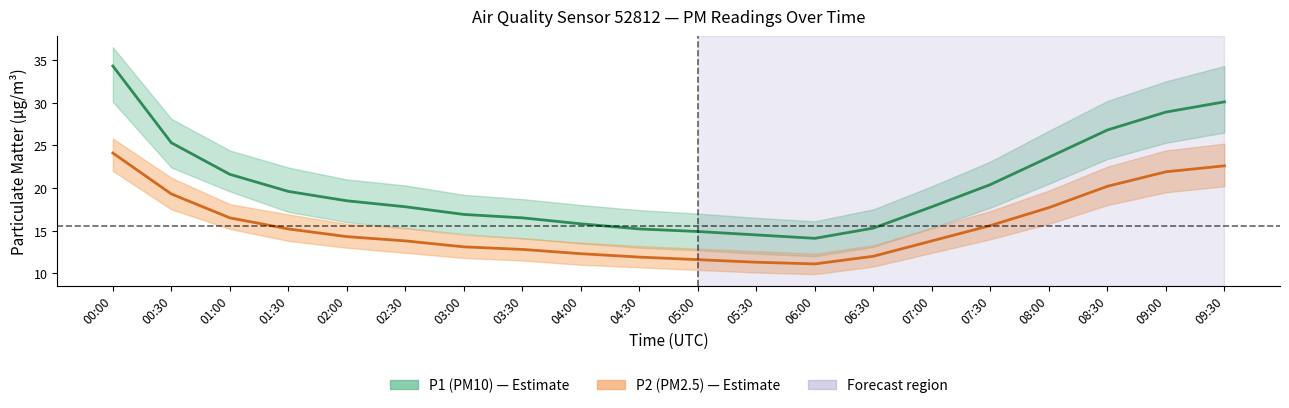

True or false: P2_lower and P1_upper cross at least once.

False